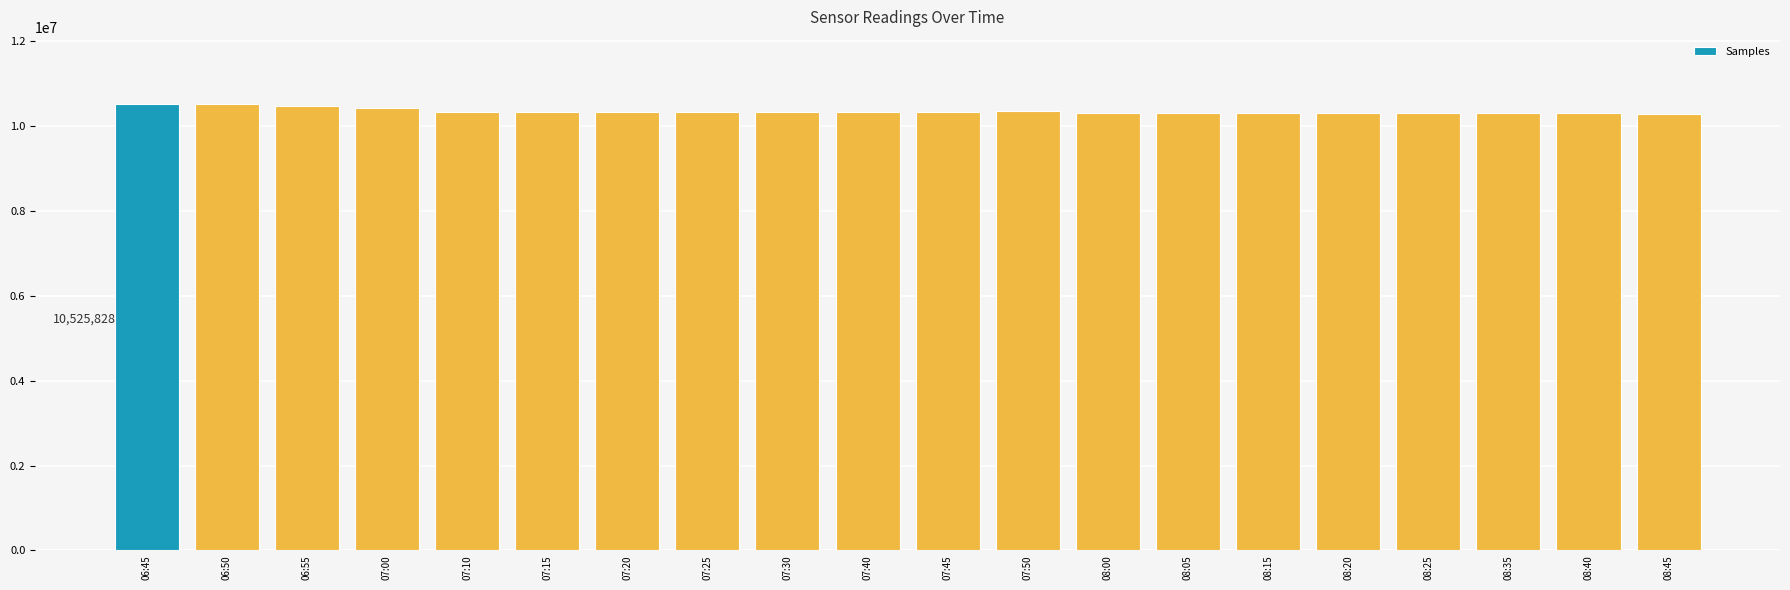

How many bars are there in total?

20